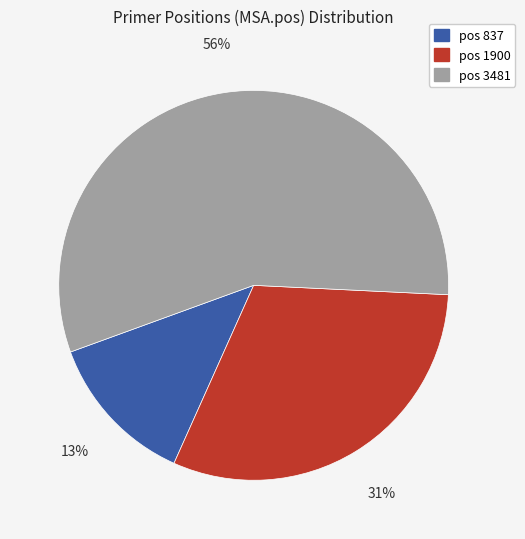

Is there any slice that represents more than half of the pie?

Yes